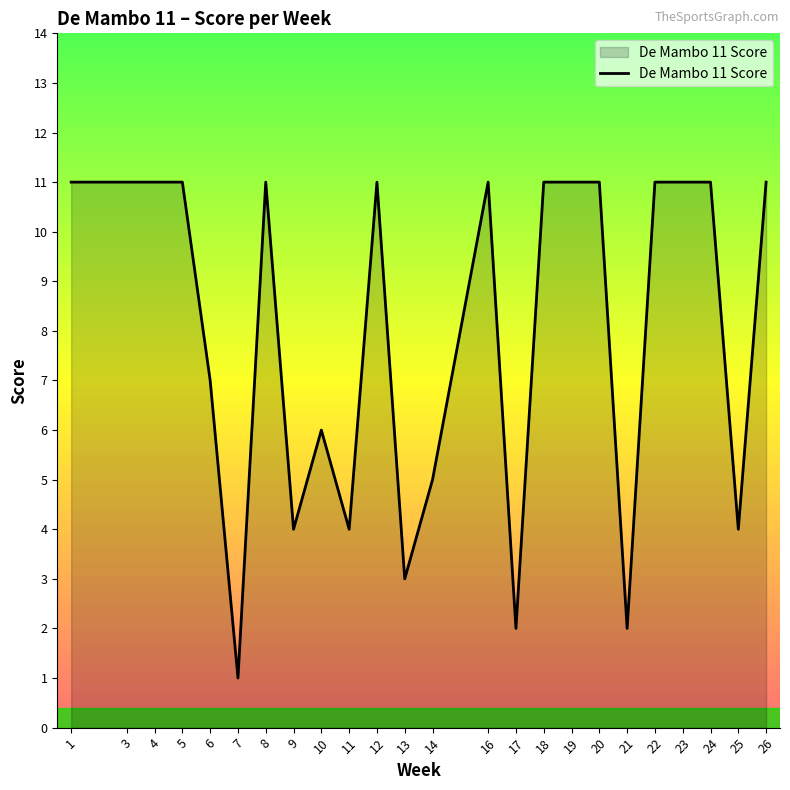

Read the value at 8, to the nearest 10.

10